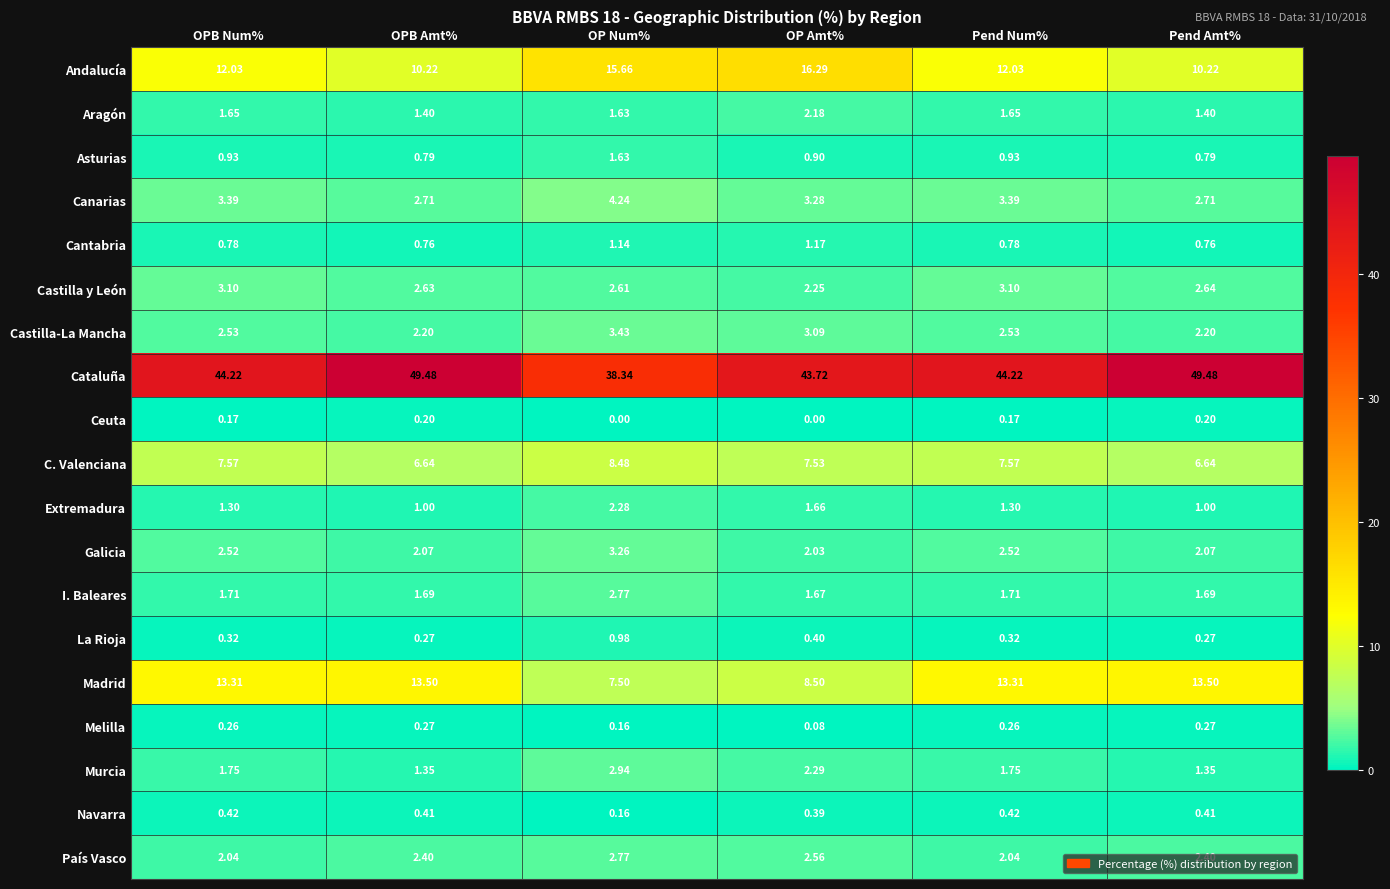

Which series has the widest spread of values?

Cataluña